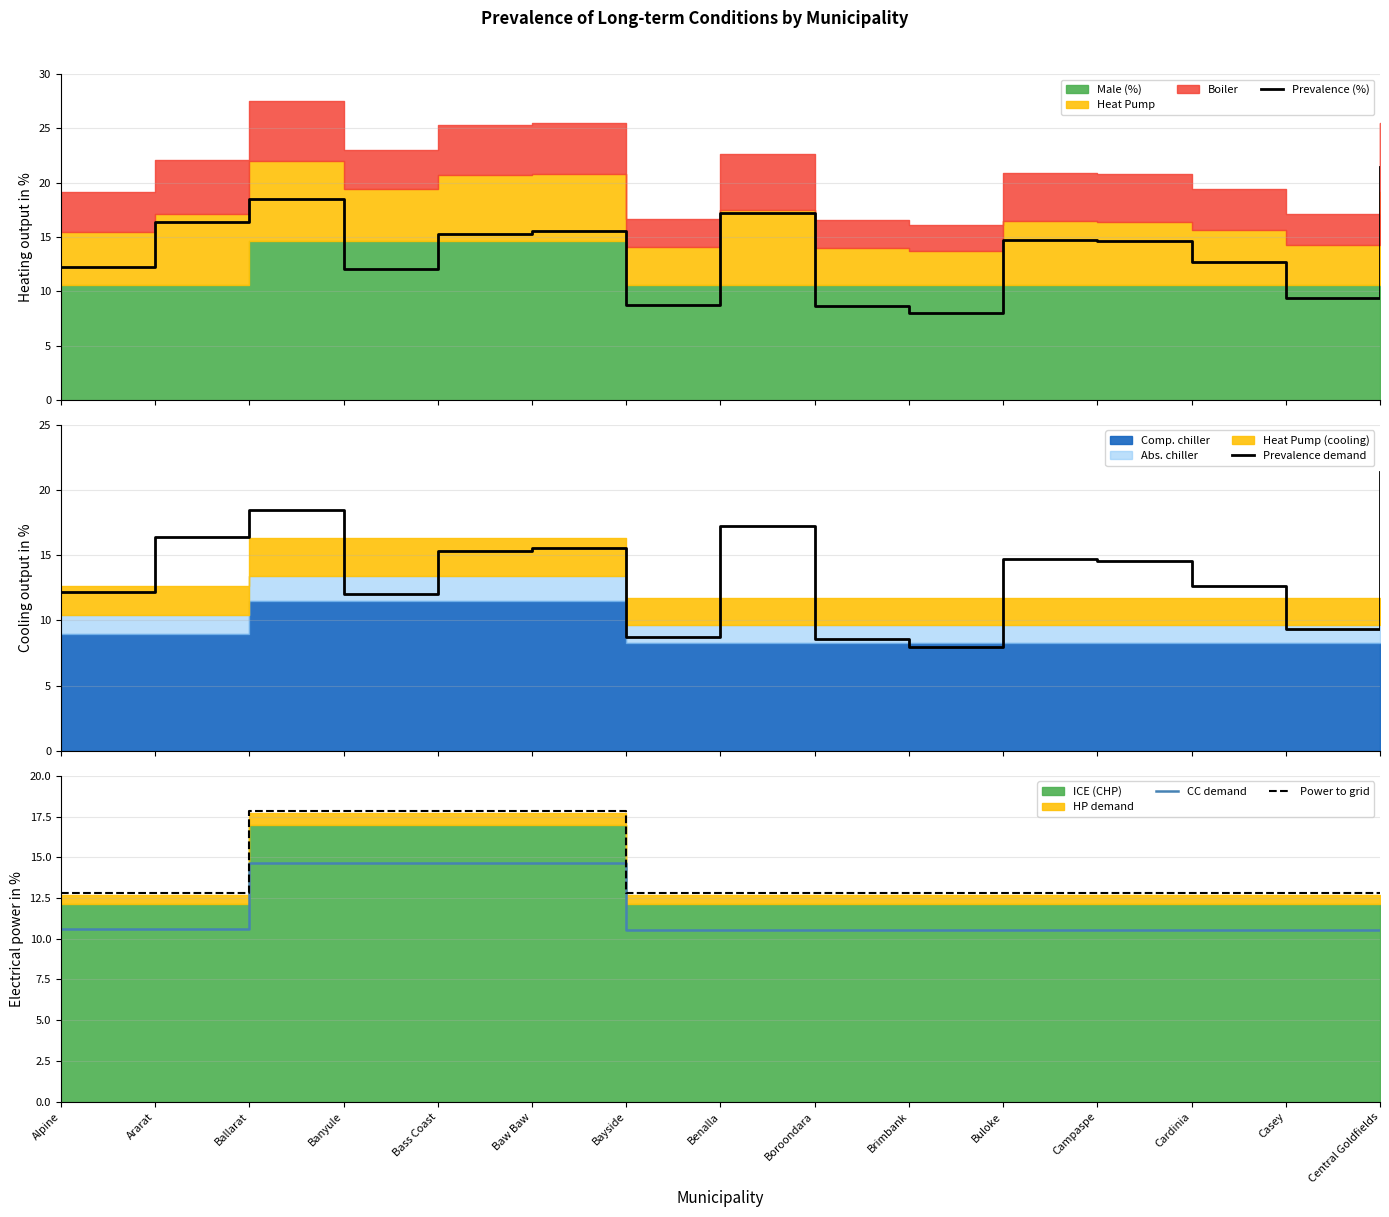

Does the chart have visible grid lines?

Yes